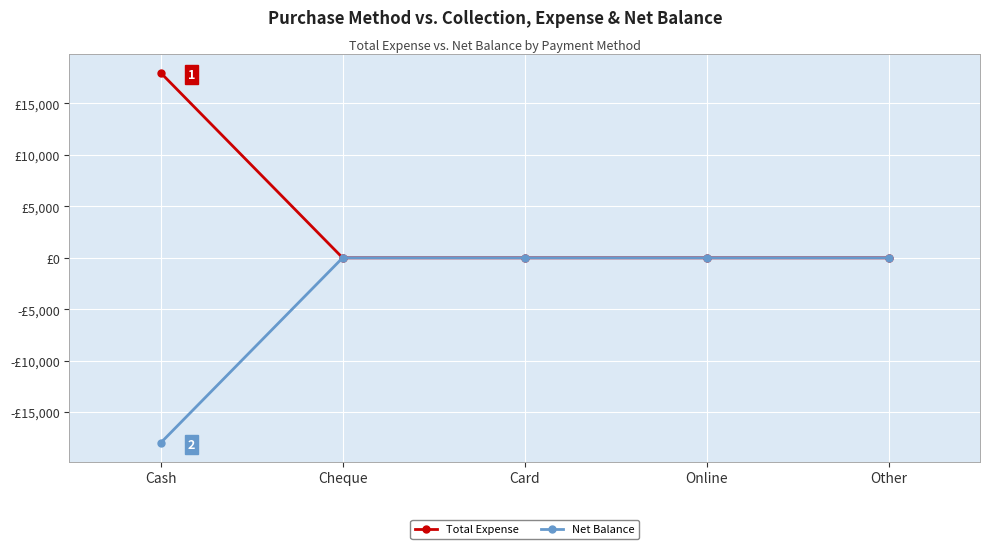

True or false: Total Expense and Net Balance intersect in this chart.

False